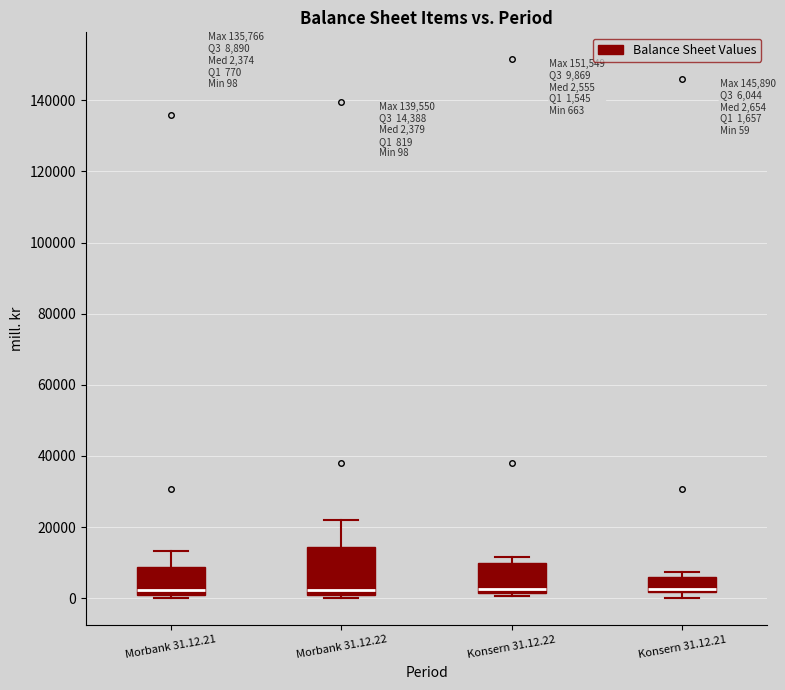

Comparing the boxes themselves (not the whiskers), which one is the tallest?

Morbank 31.12.22